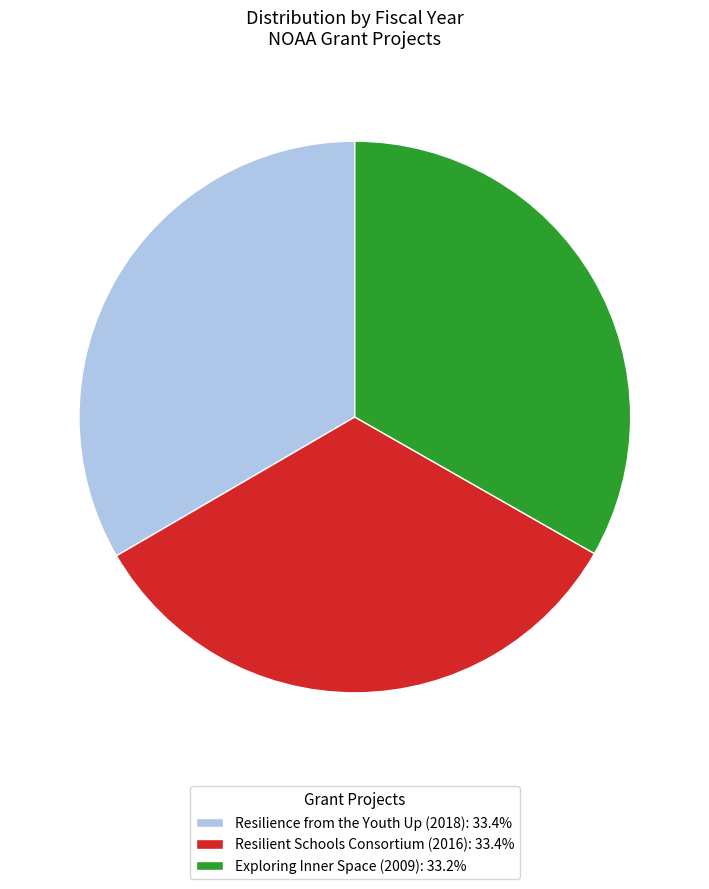

Combined, do Resilient Schools Consortium (2016): 33.4% and Resilience from the Youth Up (2018): 33.4% account for over 50%?

Yes